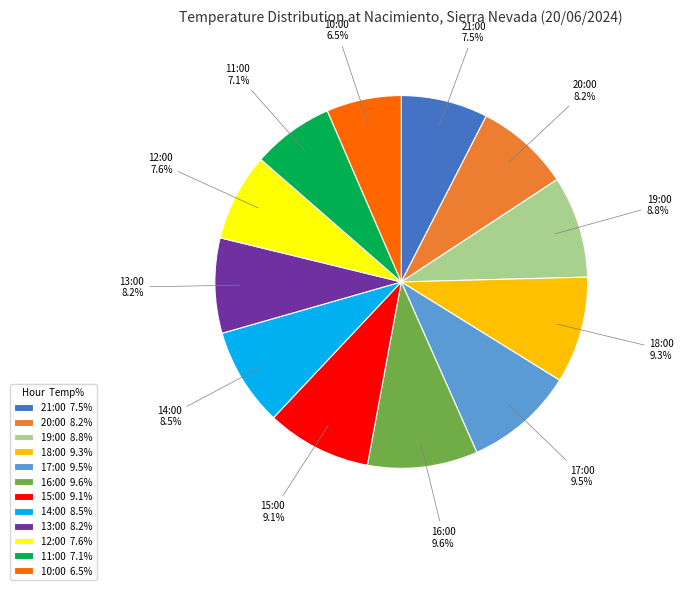

How many segments does this pie chart have?

12